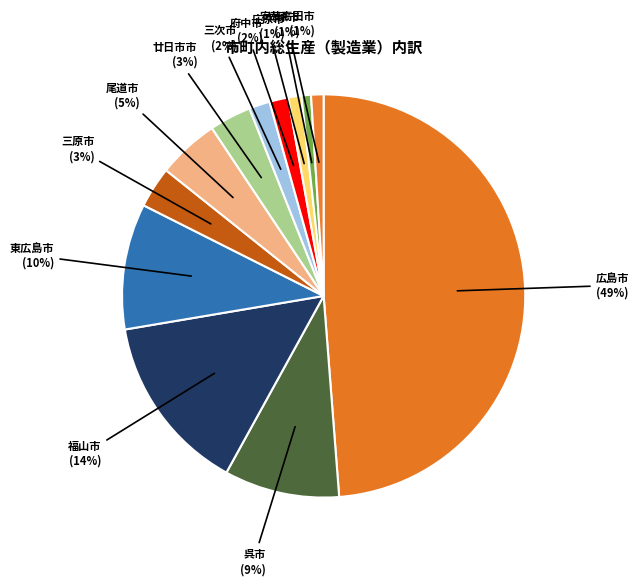

True or false: 府中市 accounts for 9% of the total.

False